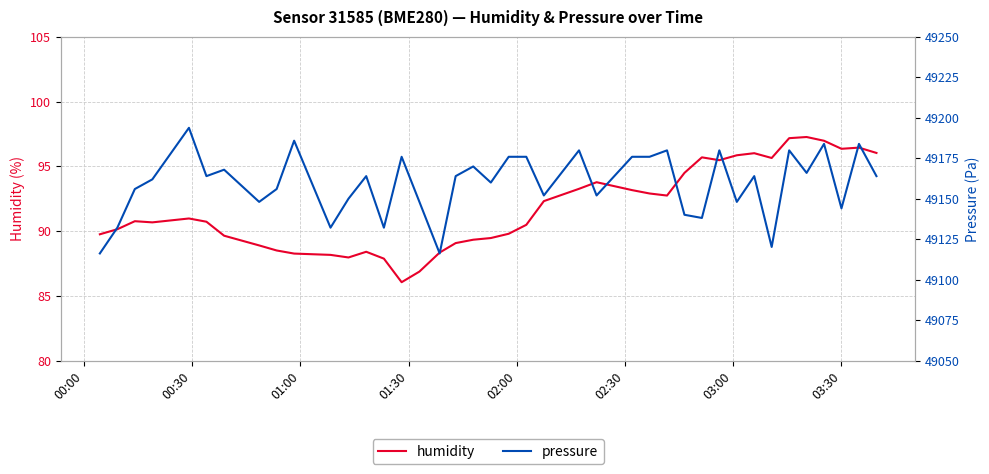

What is the smallest value displayed?

86.1